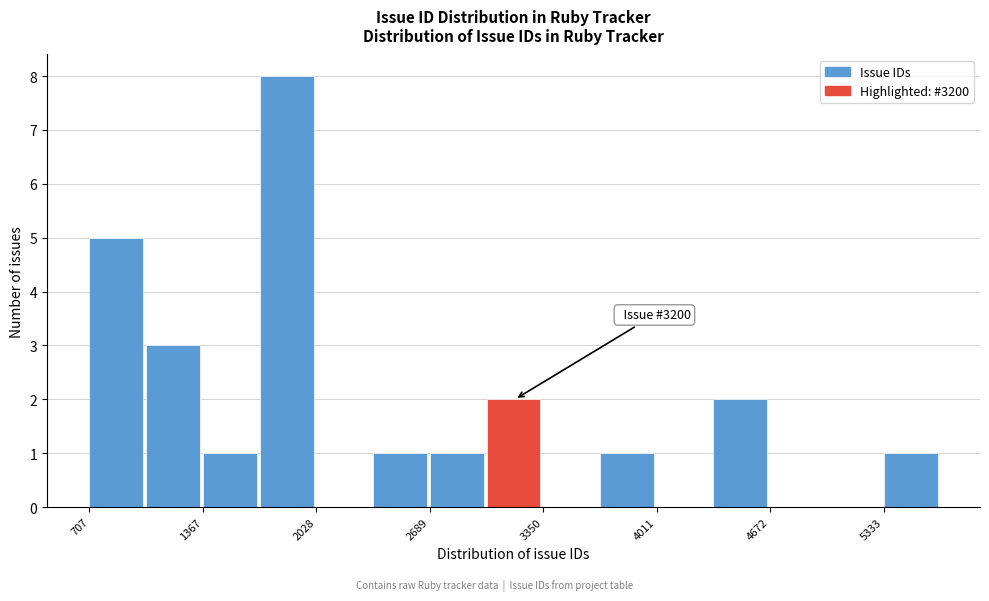

Read against the x-axis, roughly where is the centre of the tallest bar?

1900